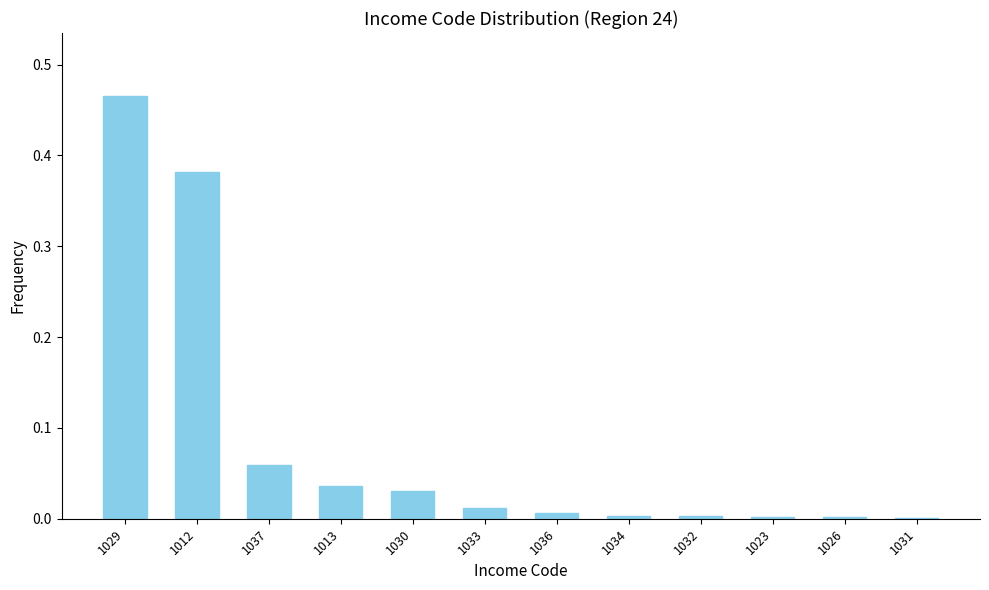

At which category does the chart reach its peak across all series?

1029